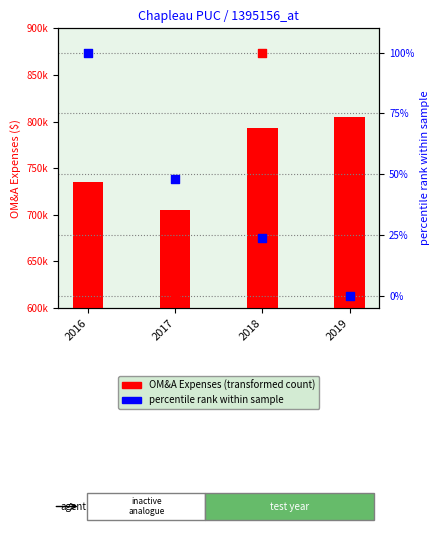

At how many categories does at least one series exceed 761063?

2